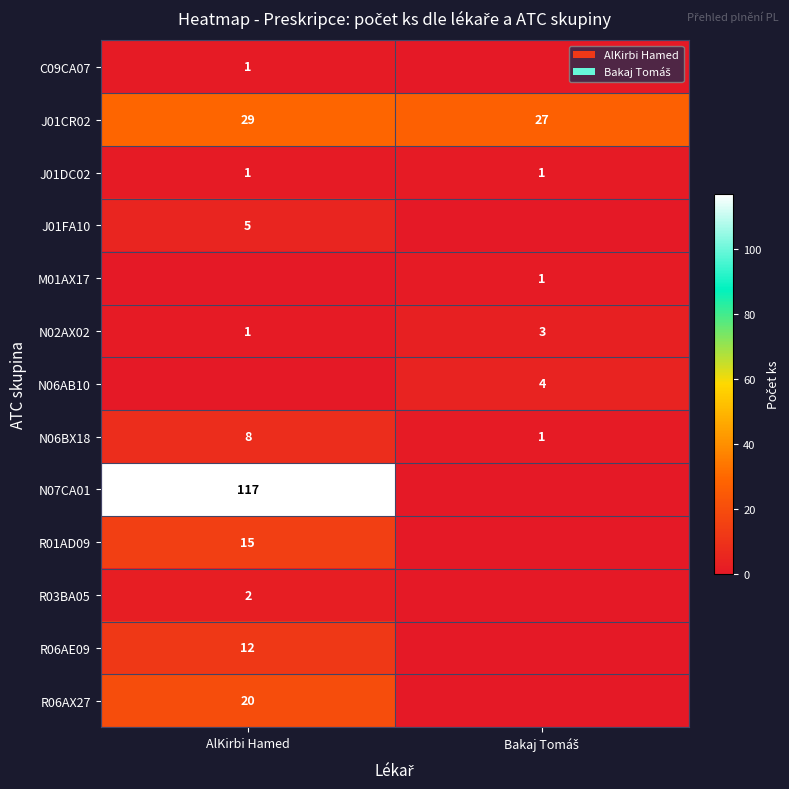

True or false: N06BX18 has a value of 8 at AlKirbi Hamed.

True